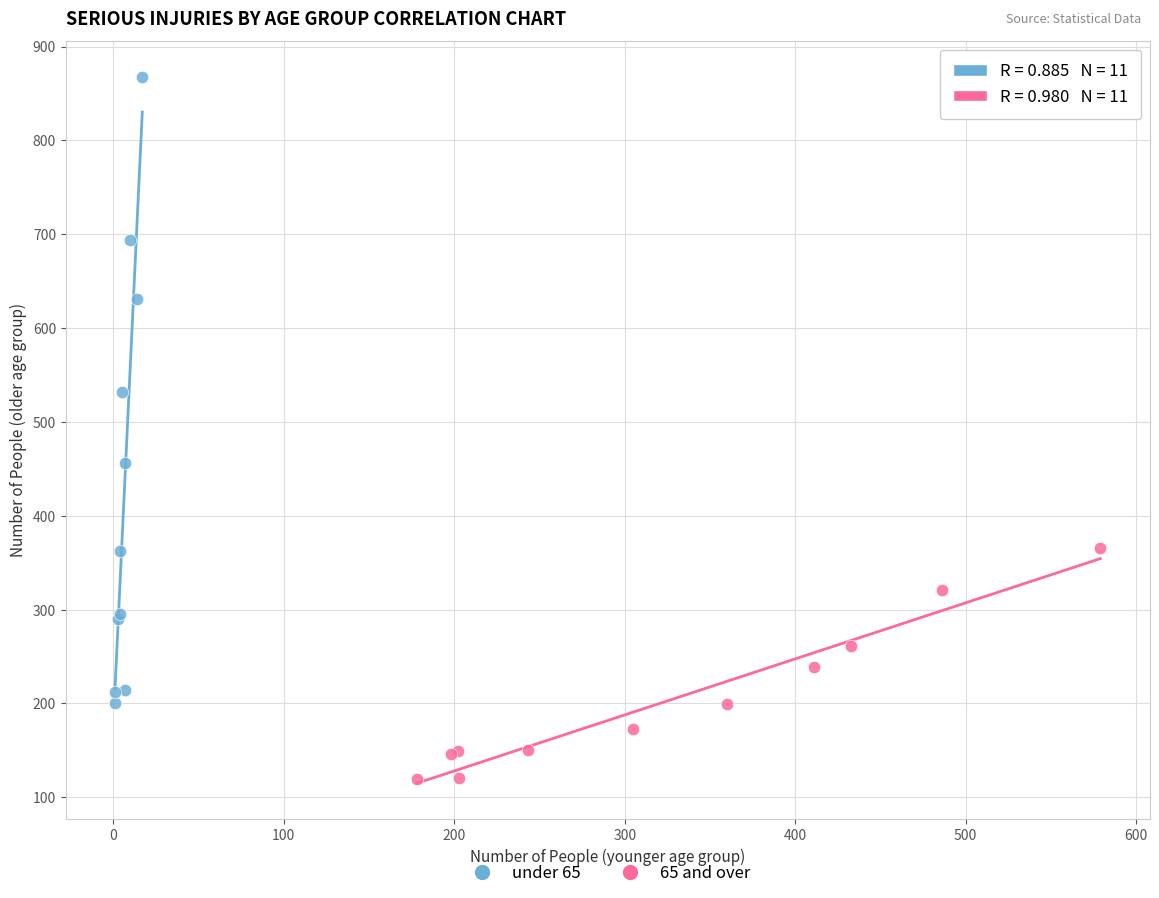

Which series reaches the maximum Y coordinate?

under 65